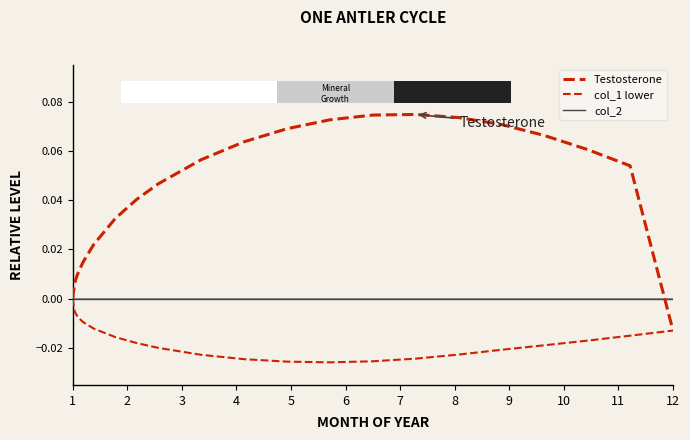

How many lines are shown in the chart?

3